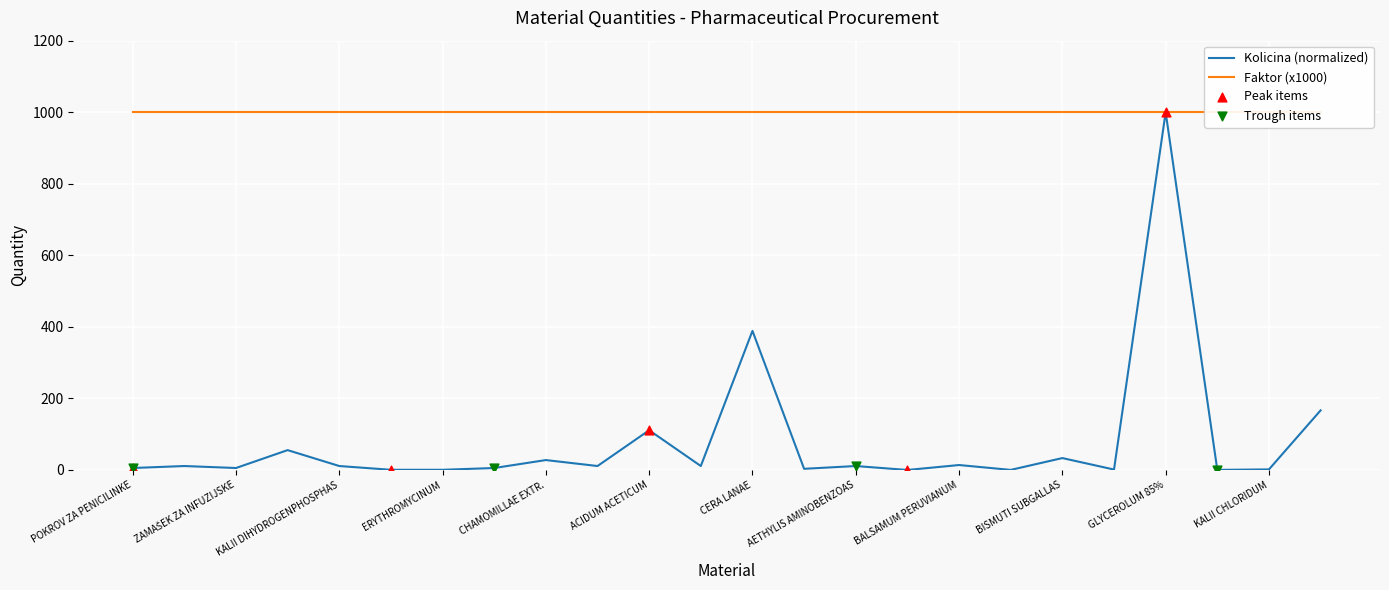

What is the change in value from ZAMAŠEK ZA PENICILINKE to HOMATROPINI HYDROBROMIDUM?

-10.8